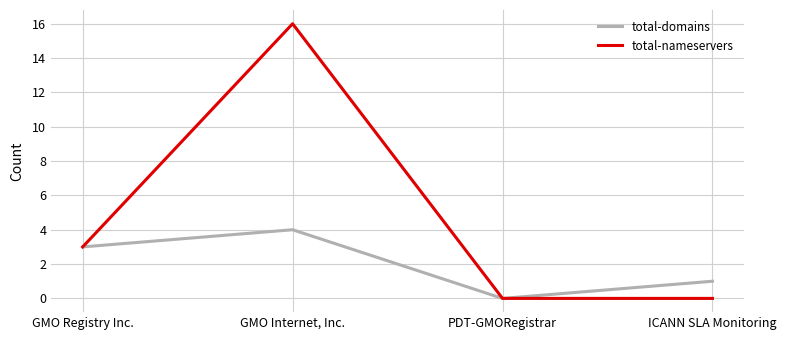

Which series has the largest total across all categories?

total-nameservers